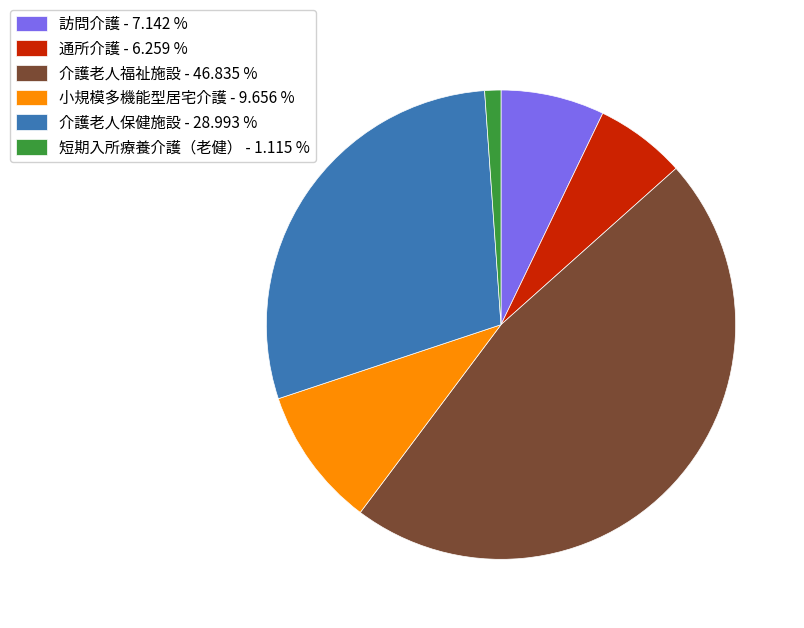

Rank the categories by value from lowest to highest.

短期入所療養介護（老健）, 通所介護, 訪問介護, 小規模多機能型居宅介護, 介護老人保健施設, 介護老人福祉施設